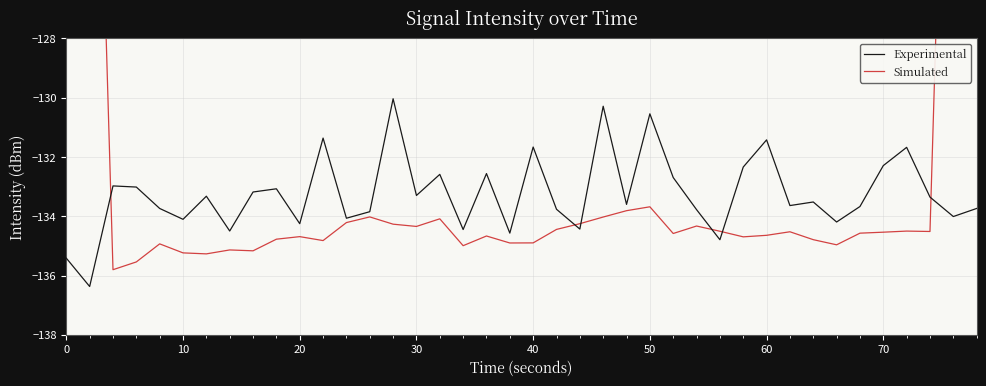

Reading right to left, extract all data points from this chart.

Experimental: -133.7	-134.0	-133.4	-131.7	-132.3	-133.7	-134.2	-133.5	-133.6	-131.4	-132.3	-134.8	-133.8	-132.7	-130.5	-133.6	-130.3	-134.4	-133.8	-131.7	-134.6	-132.6	-134.4	-132.6	-133.3	-130.0	-133.8	-134.1	-131.4	-134.3	-133.1	-133.2	-134.5	-133.3	-134.1	-133.7	-133.0	-133.0	-136.4	-135.4
Simulated: -81.7	-108.1	-134.5	-134.5	-134.5	-134.6	-135.0	-134.8	-134.5	-134.6	-134.7	-134.5	-134.3	-134.6	-133.7	-133.8	-134.0	-134.3	-134.4	-134.9	-134.9	-134.7	-135.0	-134.1	-134.3	-134.3	-134.0	-134.2	-134.8	-134.7	-134.8	-135.2	-135.1	-135.3	-135.2	-134.9	-135.5	-135.8	-109.1	-82.5